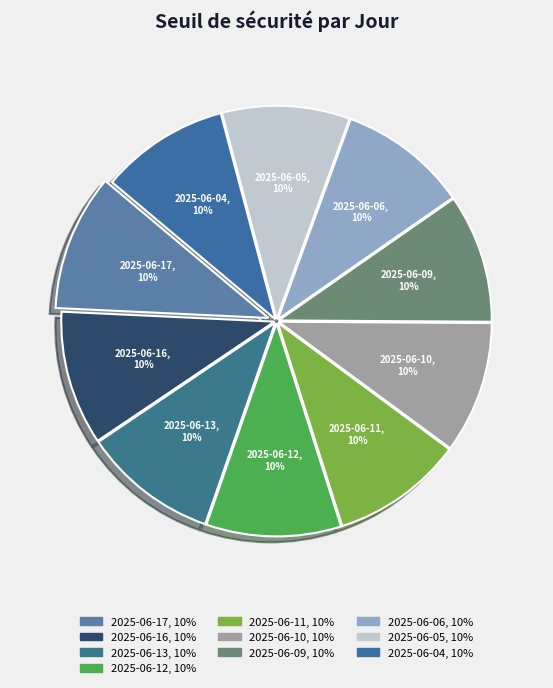

What is the total percentage of 2025-06-11 and 2025-06-10?

20.0%